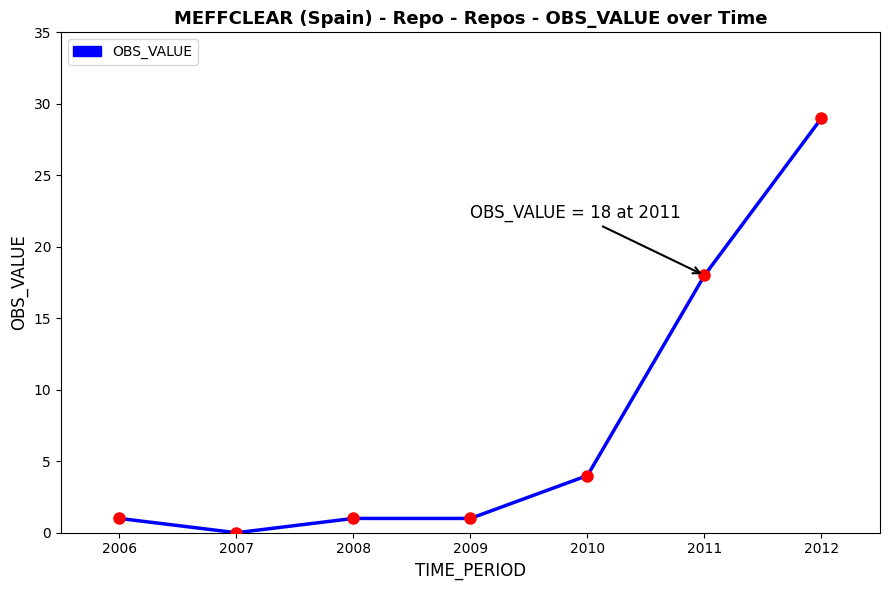

Which label corresponds to the smallest value in the chart?

2007